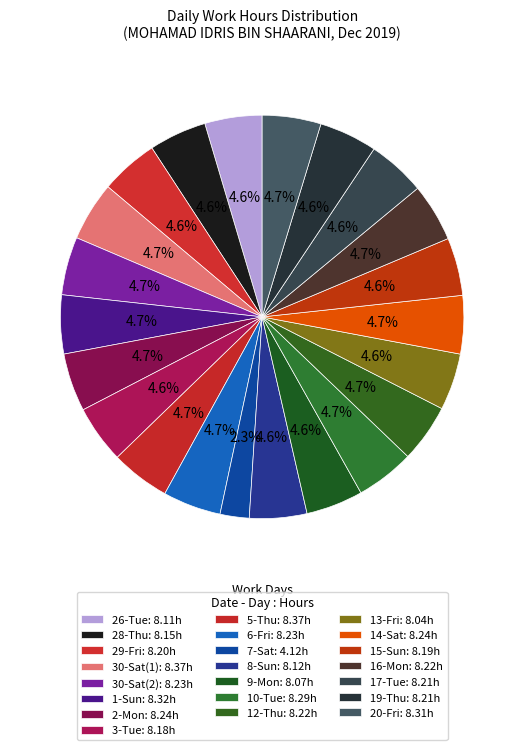

Rank the categories by value from highest to lowest.

30-Sat(1), 5-Thu, 1-Sun, 20-Fri, 10-Tue, 2-Mon, 14-Sat, 30-Sat(2), 6-Fri, 12-Thu, 16-Mon, 17-Tue, 19-Thu, 29-Fri, 15-Sun, 3-Tue, 28-Thu, 8-Sun, 26-Tue, 9-Mon, 13-Fri, 7-Sat